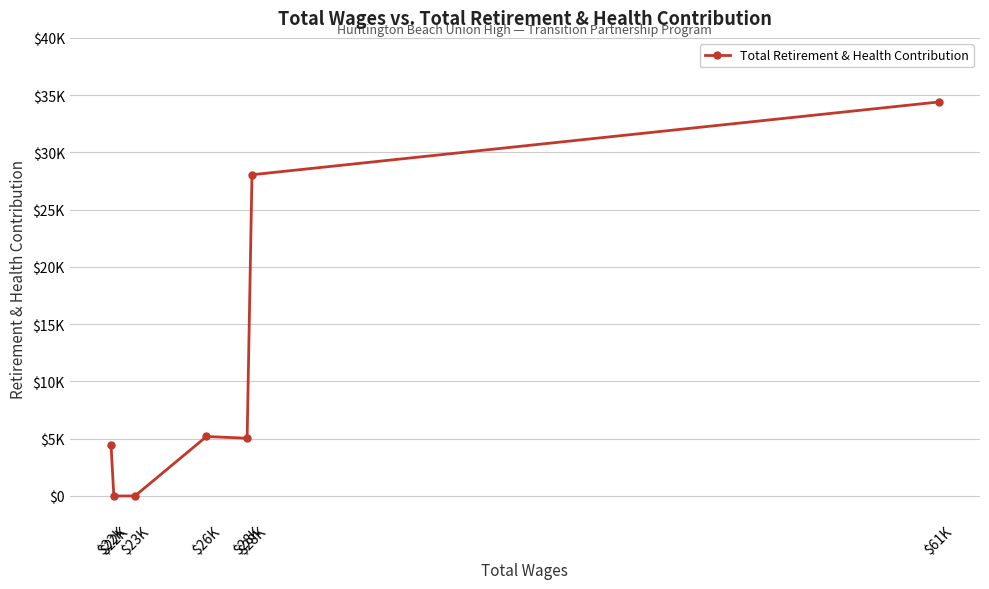

What is the difference between the values at $28K and $28K?

23008